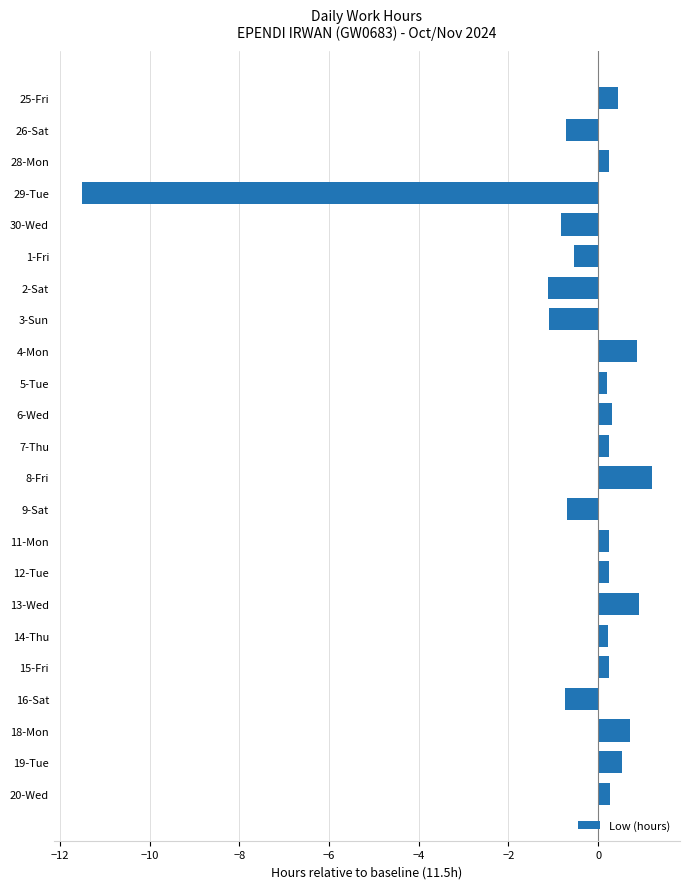

What is the average value?

-0.5